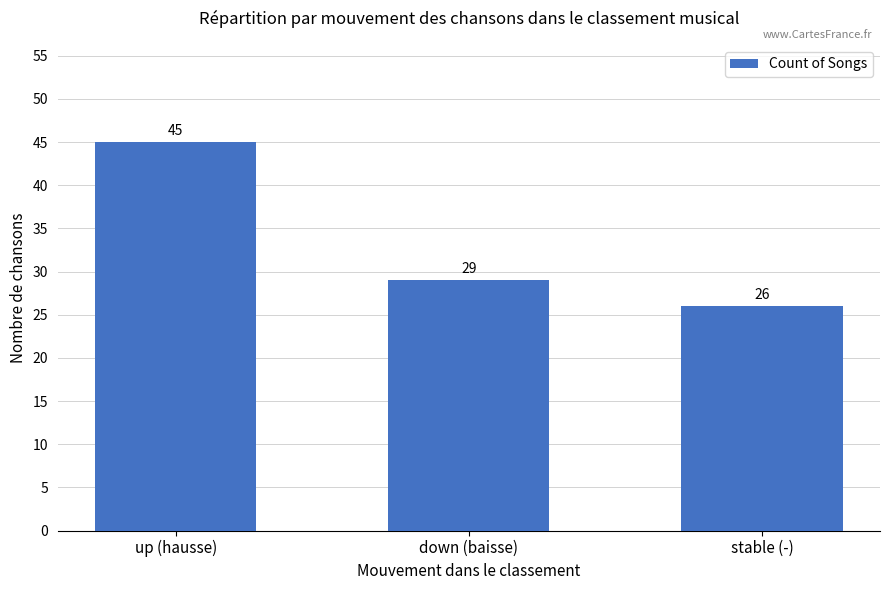

What is the approximate value at up (hausse)?

45